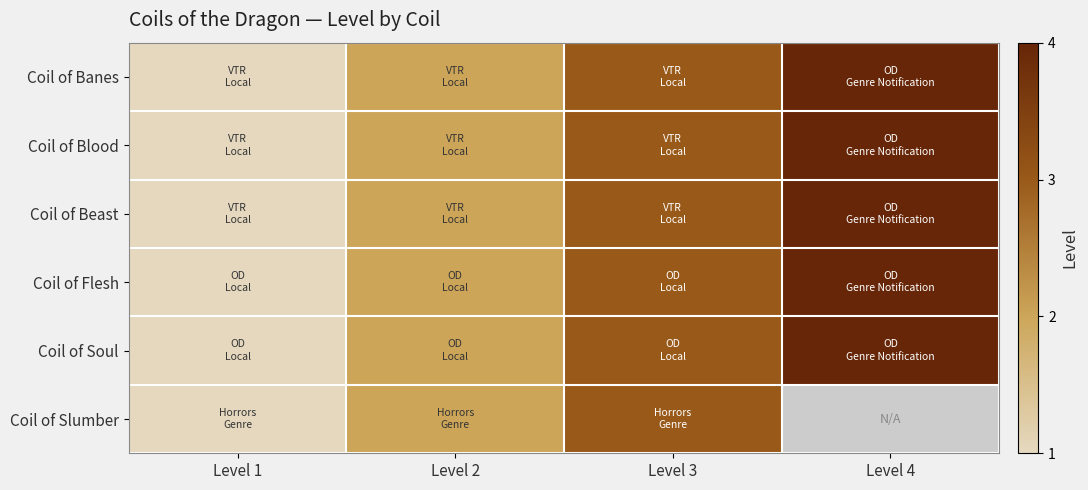

What is the average value of the Coil of Blood series?

2.5